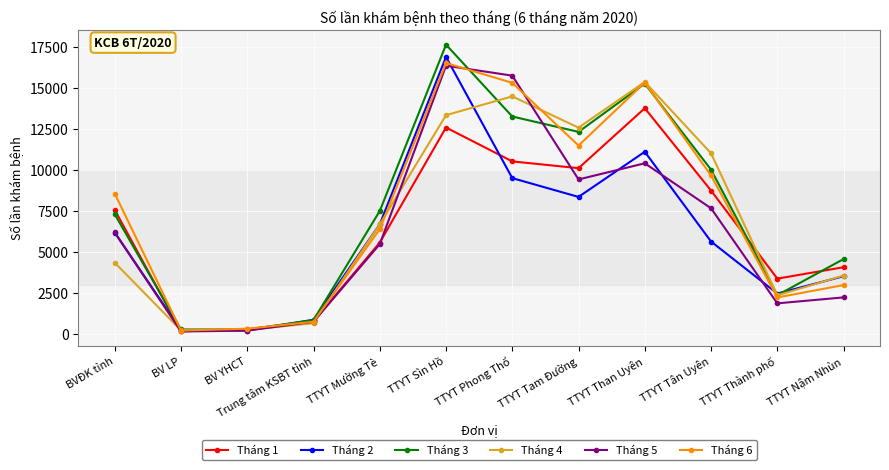

How many lines are shown in the chart?

6